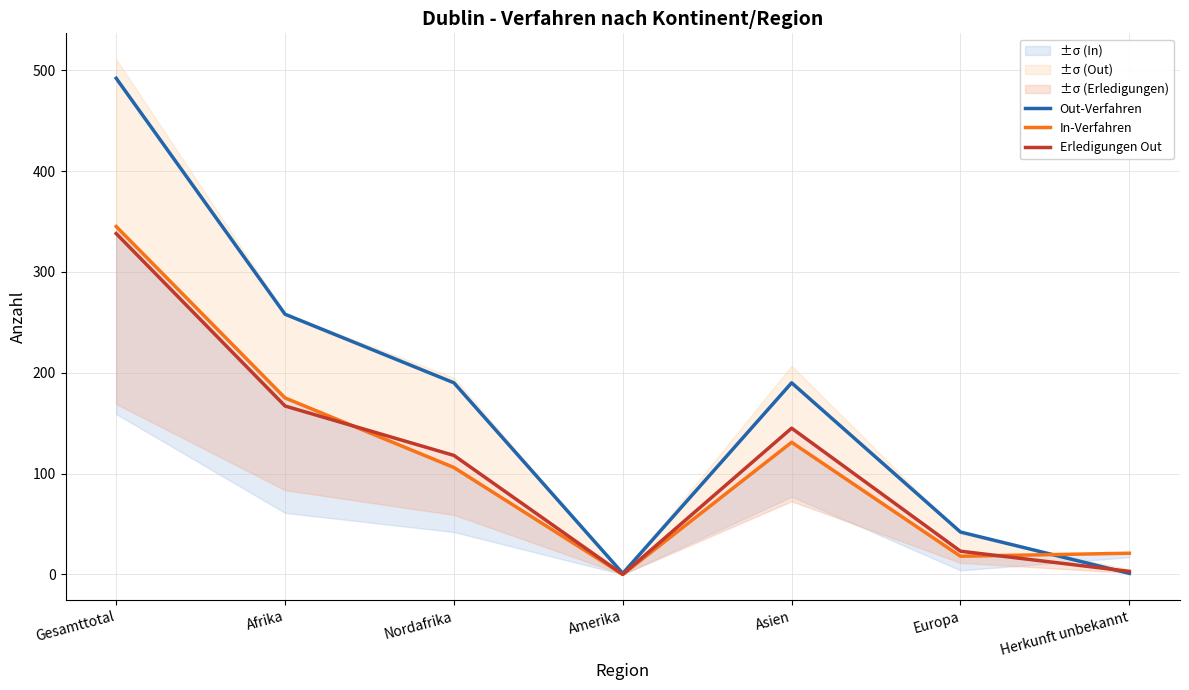

Count the number of categories in the chart.

7